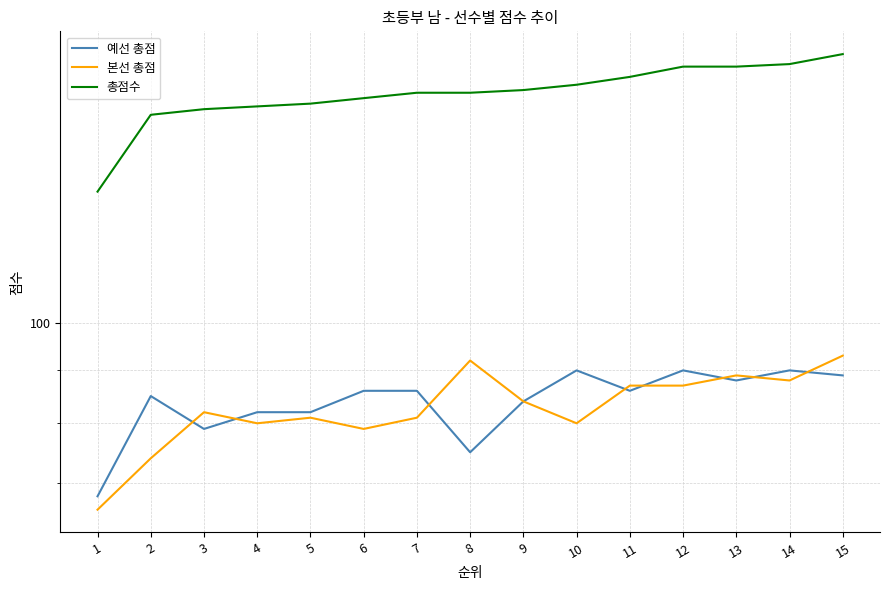

What are all the series names shown in the legend?

예선 총점, 본선 총점, 총점수